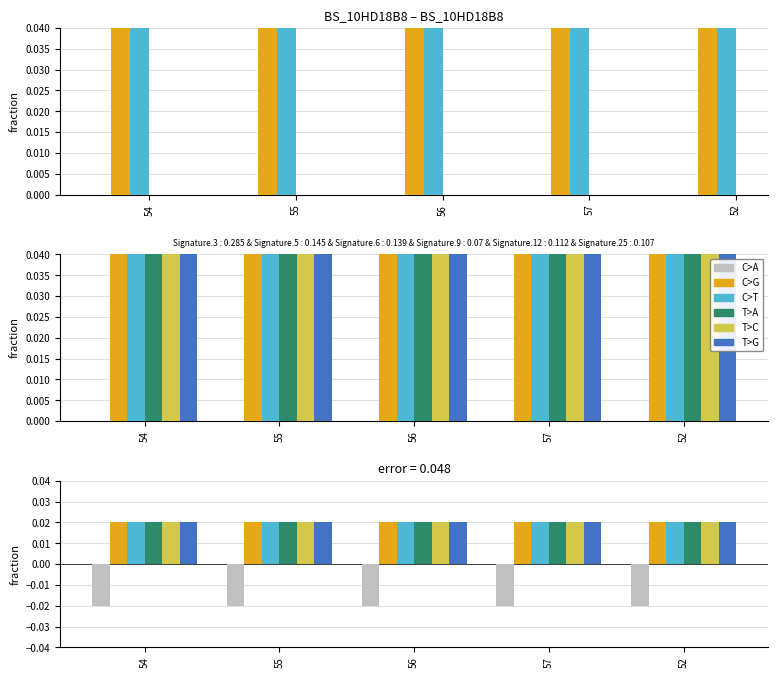

Count the number of categories in the chart.

5